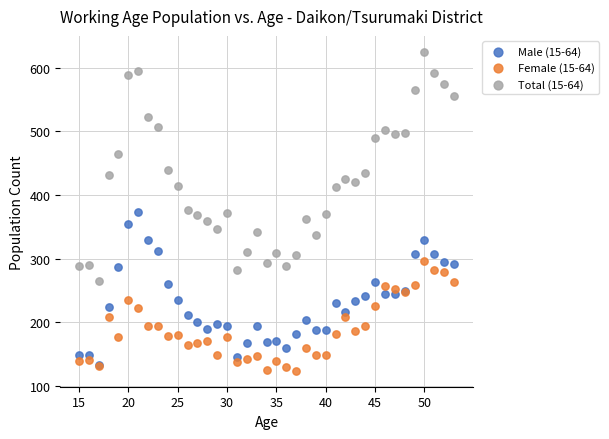

What are all the series names shown in the legend?

Male (15-64), Female (15-64), Total (15-64)